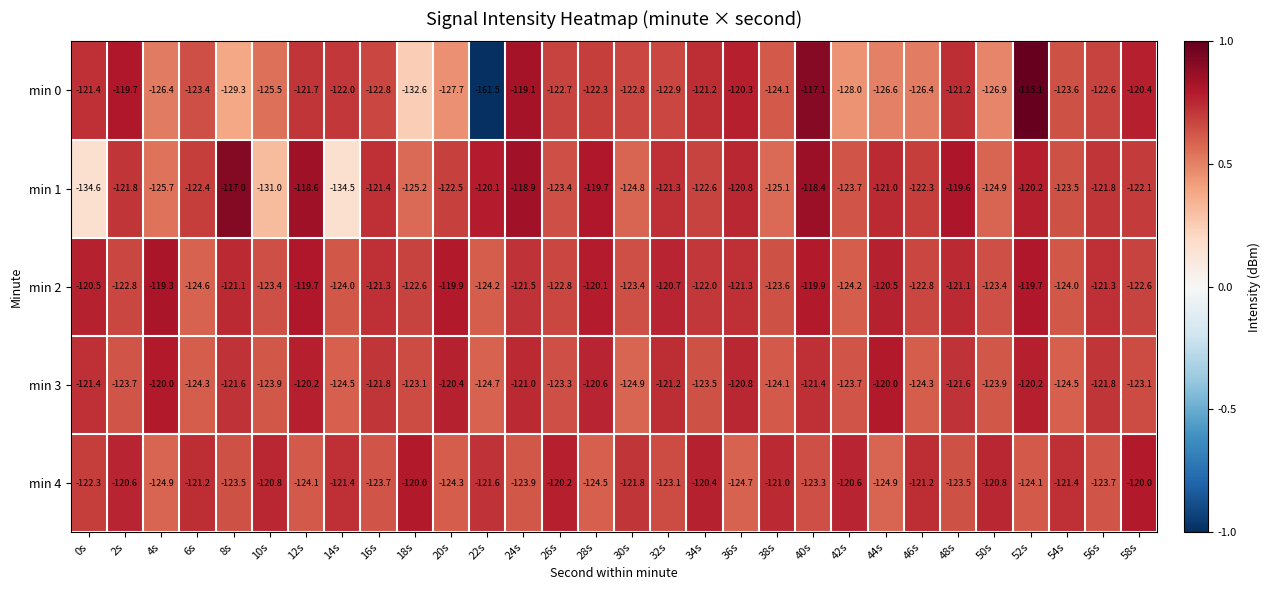

Which series has the largest total across all categories?

min 2